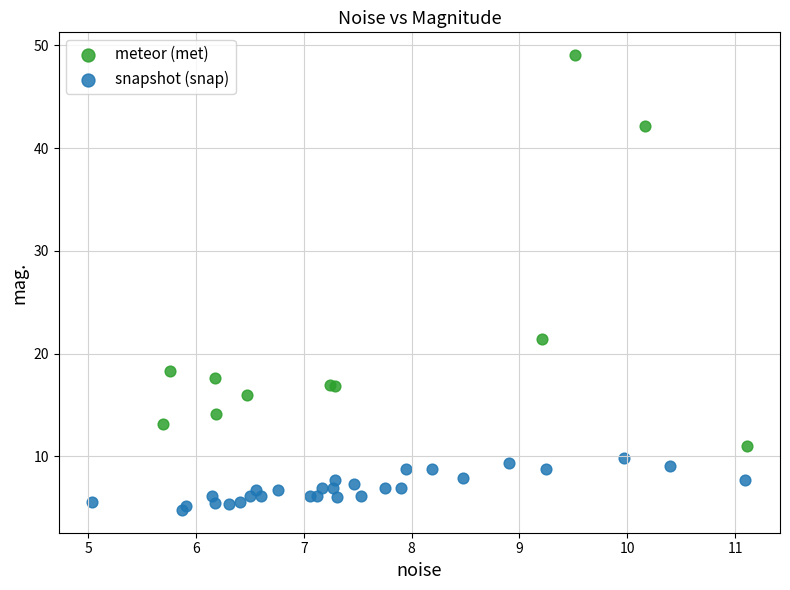

Which series has the largest Y range (max minus min)?

meteor (met)